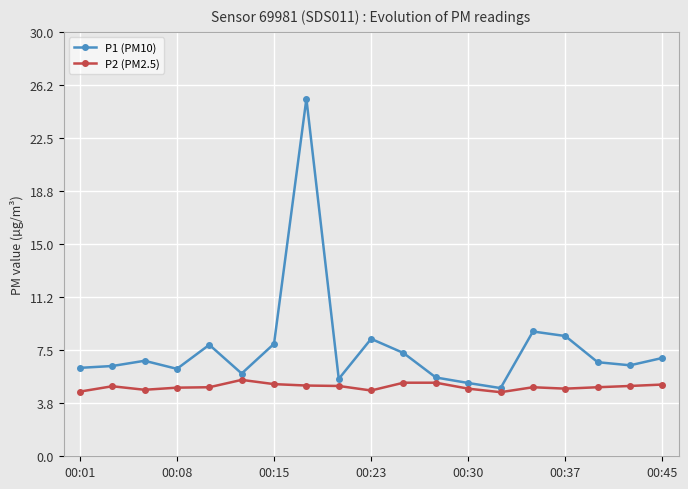

What is the value of the P2 (PM2.5) point at the 19th from the left?

5.1